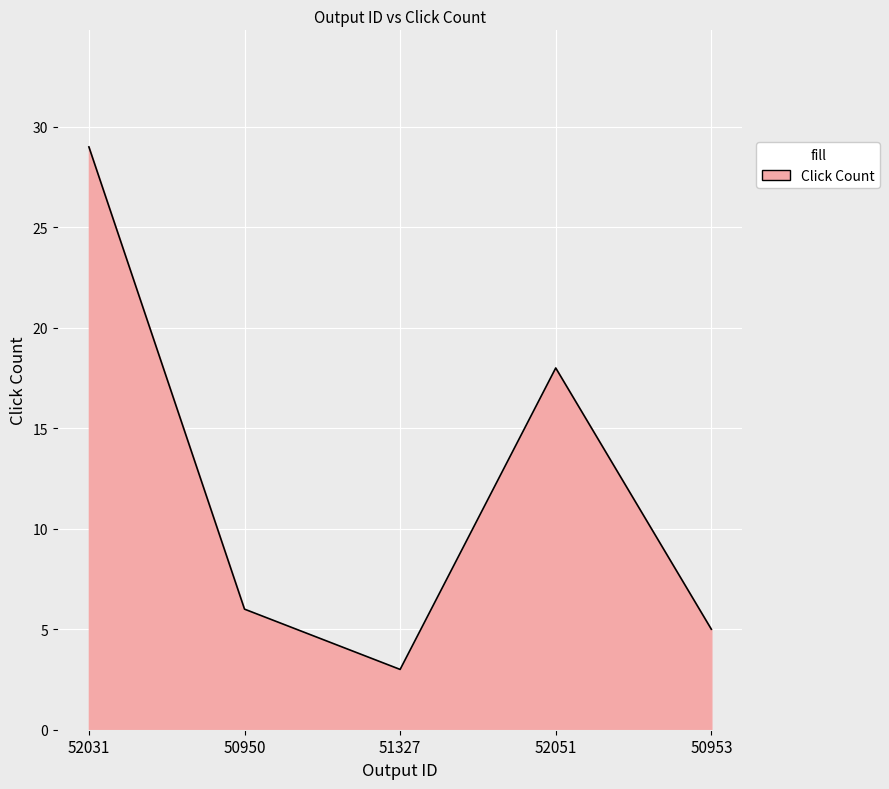

What is the change in value from 50950 to 50953?

-1